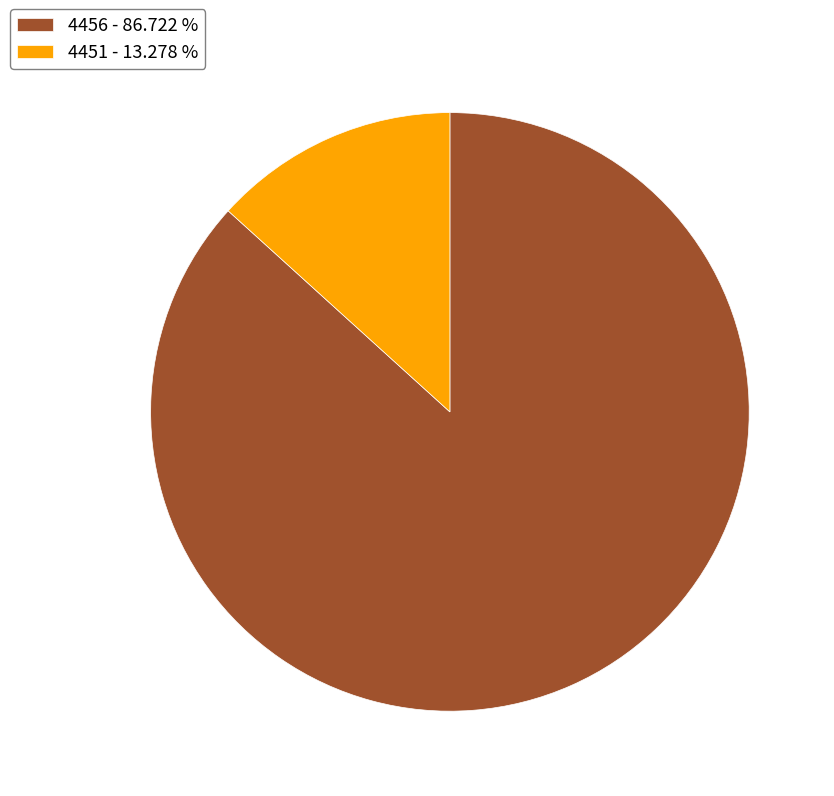

Which category has the smallest portion of the pie?

4451